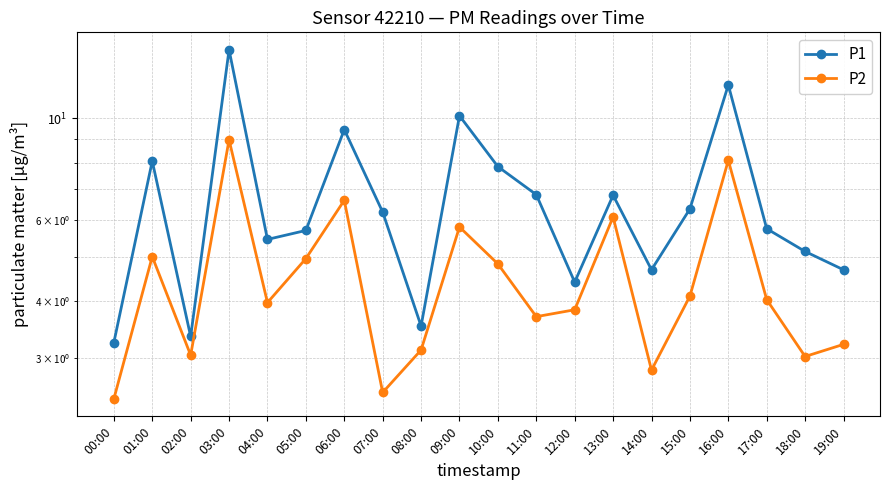

Reading left to right, list all the values displayed in this chart.

P1: 3.2	8.1	3.4	14.1	5.5	5.7	9.4	6.2	3.5	10.1	7.8	6.8	4.4	6.8	4.7	6.3	11.8	5.8	5.1	4.7
P2: 2.5	5.0	3.0	9.0	4.0	5.0	6.6	2.5	3.1	5.8	4.8	3.7	3.8	6.1	2.8	4.1	8.1	4.0	3.0	3.2